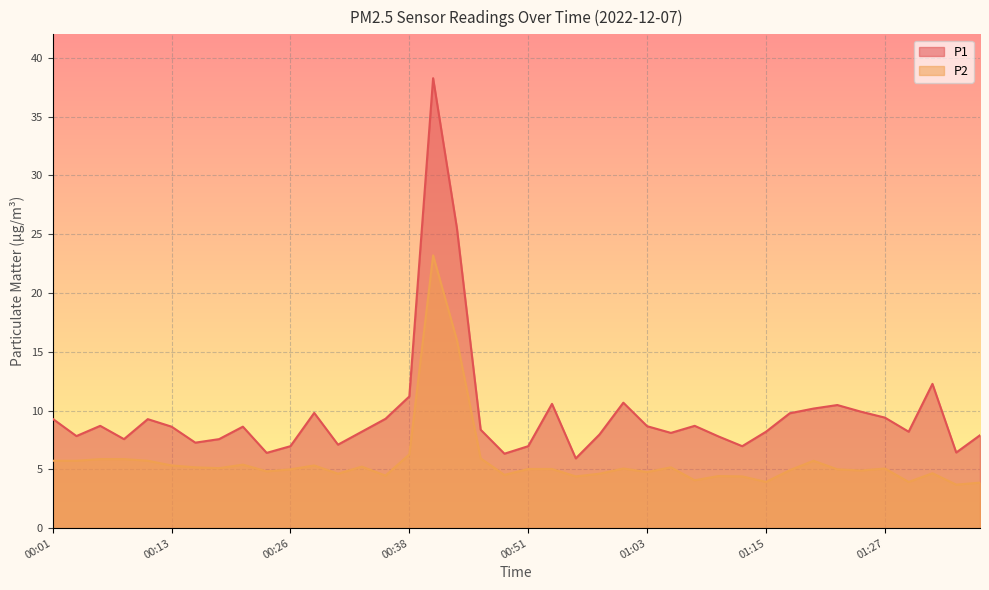

Does the chart display data point markers on the line(s)?

No